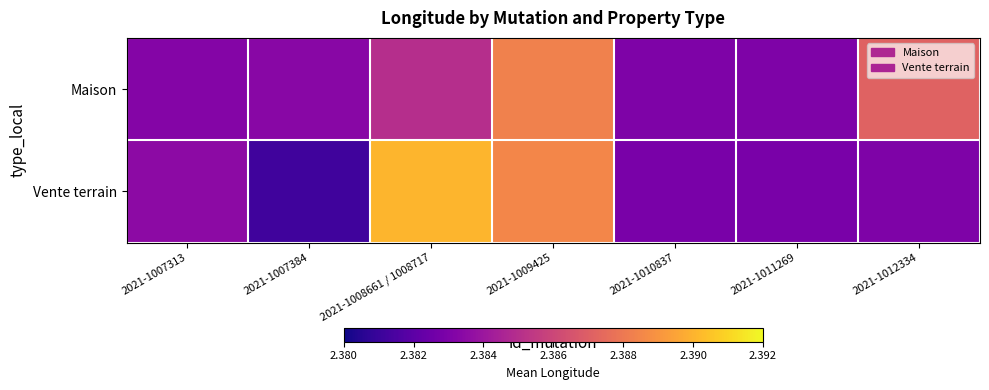

Rank the series at 2021-1011269 from highest to lowest value.

Maison, Vente terrain